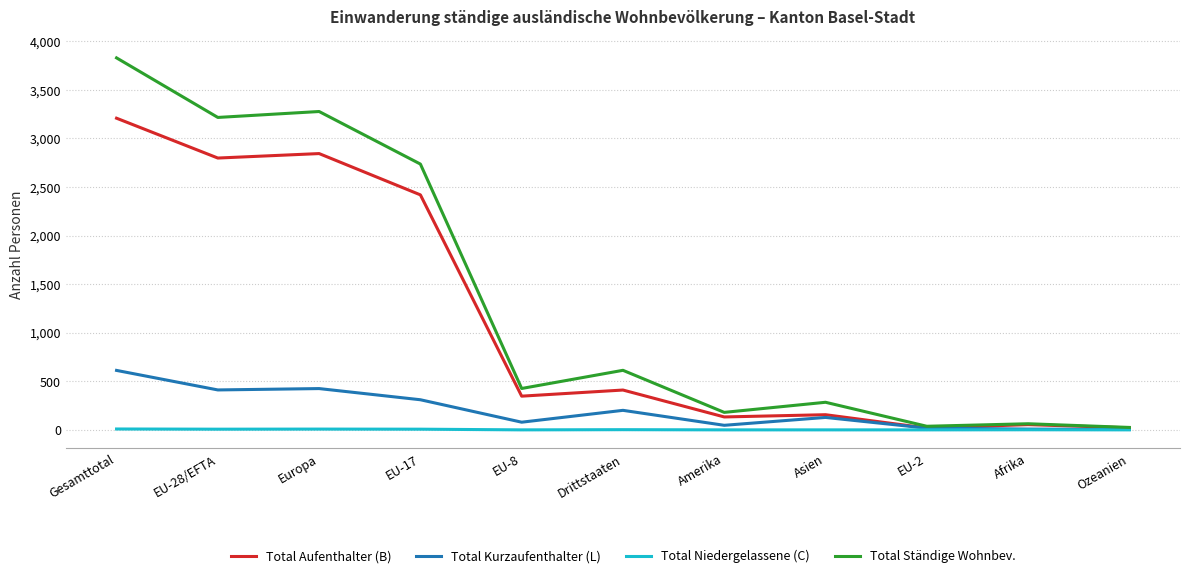

List the series in order of their overall mean, lowest first.

Total Niedergelassene (C), Total Kurzaufenthalter (L), Total Aufenthalter (B), Total Ständige Wohnbev.